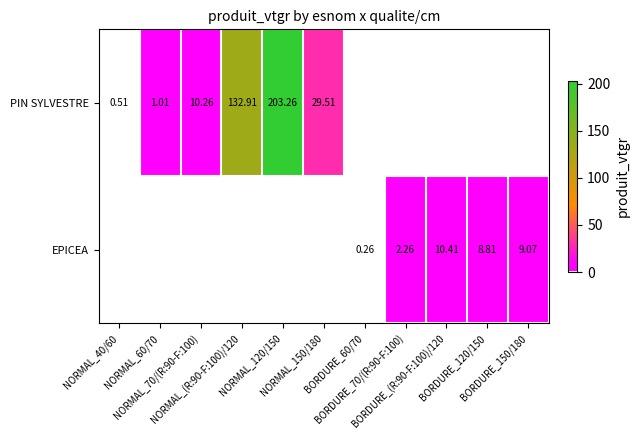

Which label corresponds to the smallest value in the chart?

BORDURE_60/70